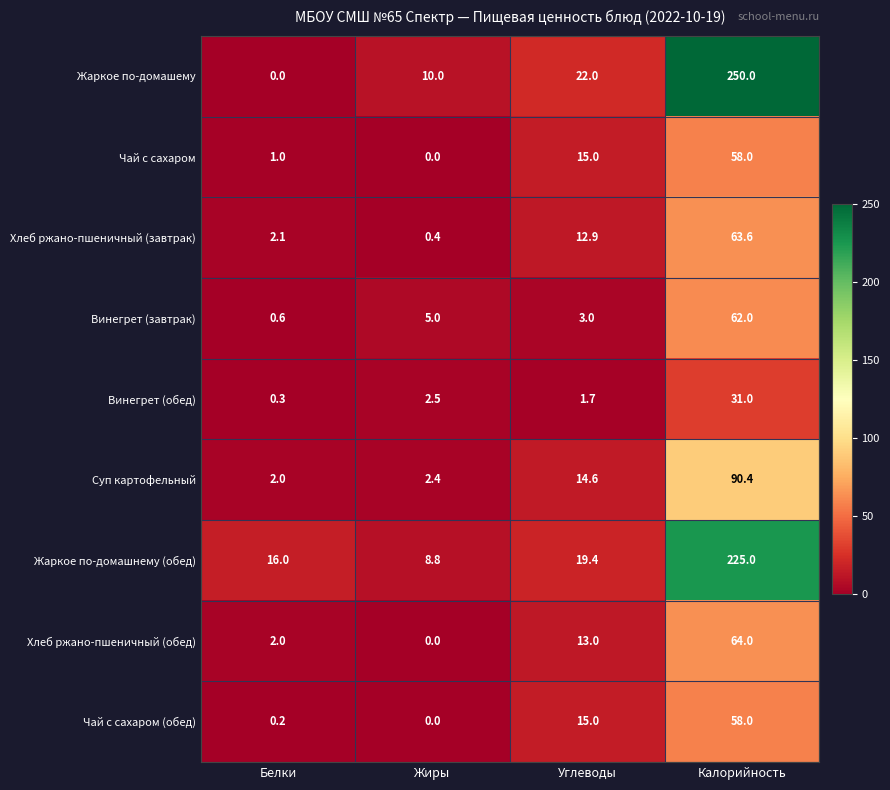

What is the difference between the Винегрет (обед) values at Жиры and Белки?

2.2